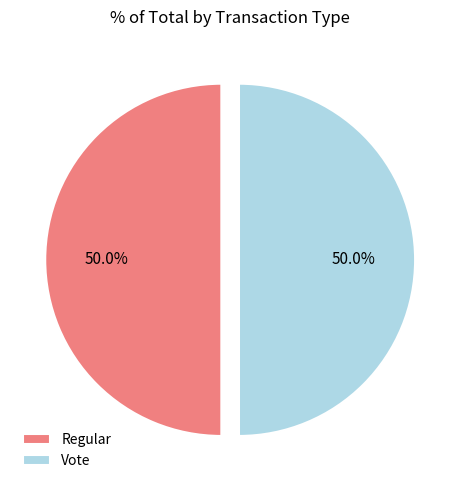

What is the ratio of the value at Vote to the value at Regular?

1.0